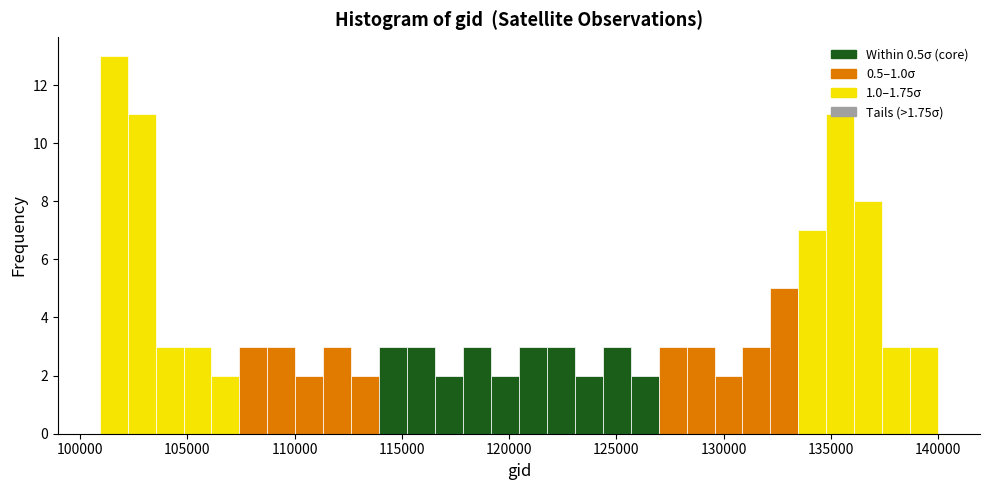

Around what value on the x-axis is the tallest bar? Give the approximate position of its centre, as read against the axis.

101500